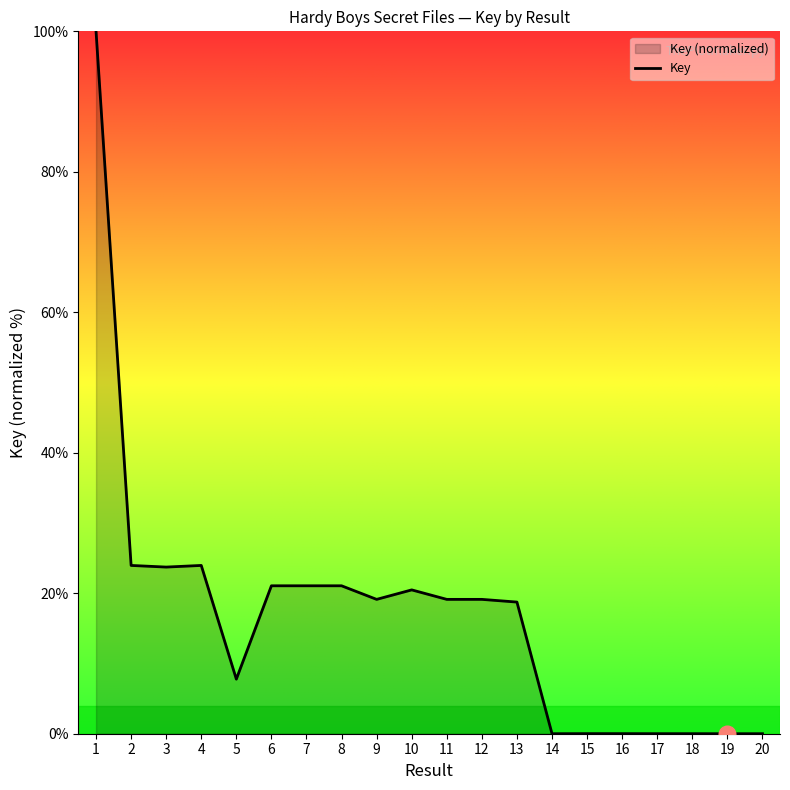

The value at 6 is 10.4. True or false?

False